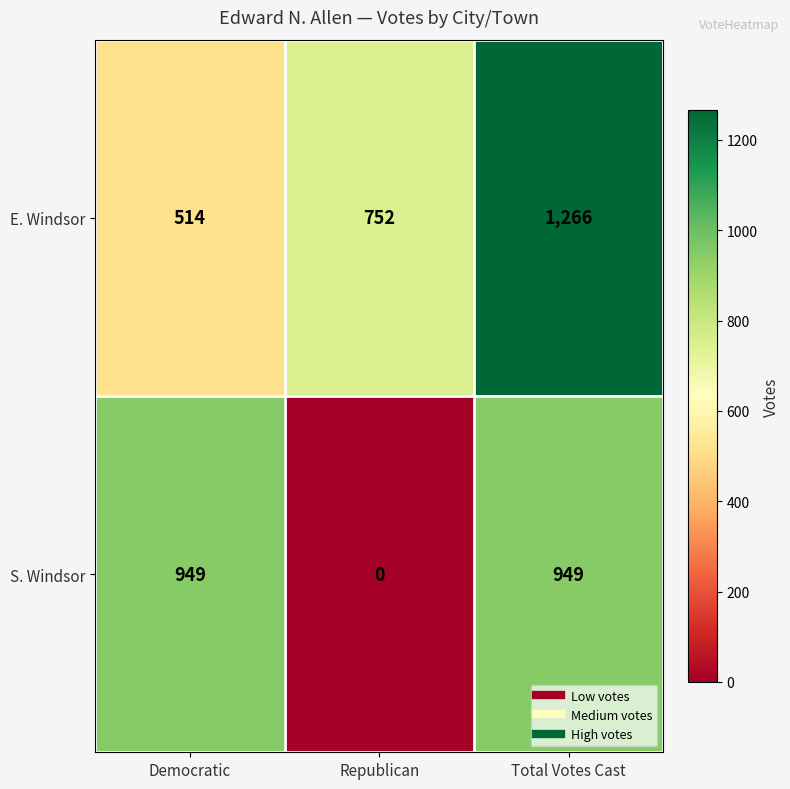

Reading left to right, extract all data points from this chart.

E. Windsor: Democratic=514	Republican=752	Total Votes Cast=1266
S. Windsor: Democratic=949	Republican=0	Total Votes Cast=949